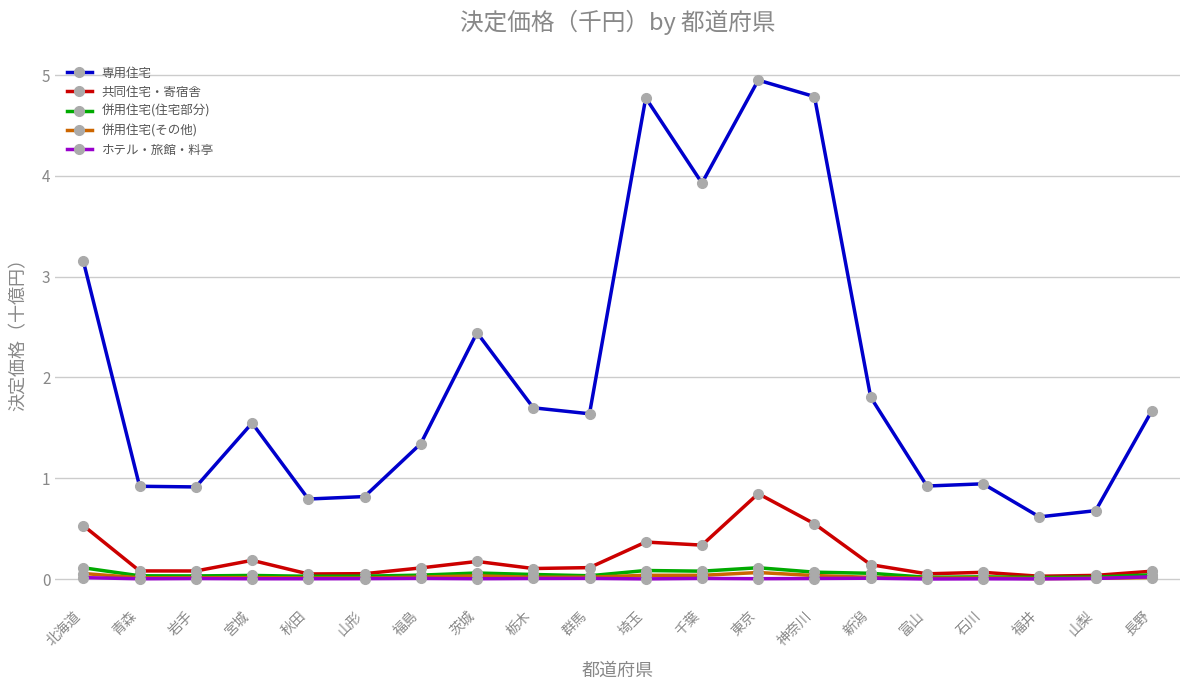

What is the label of the 17th point from the left?

石川